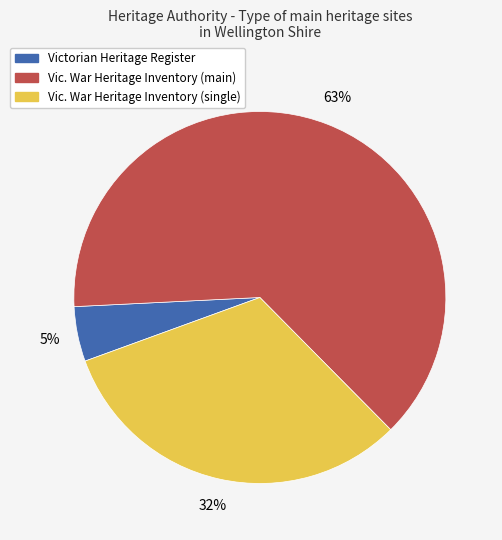

Is there any slice that represents more than half of the pie?

Yes